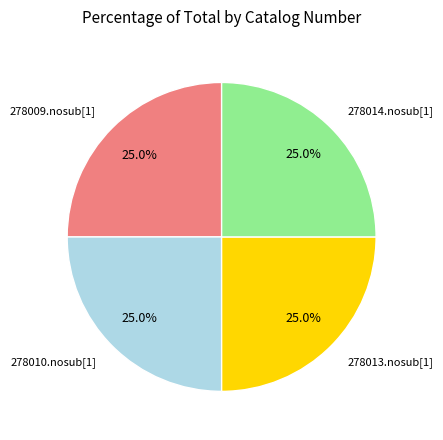

Is there any slice that represents more than half of the pie?

No